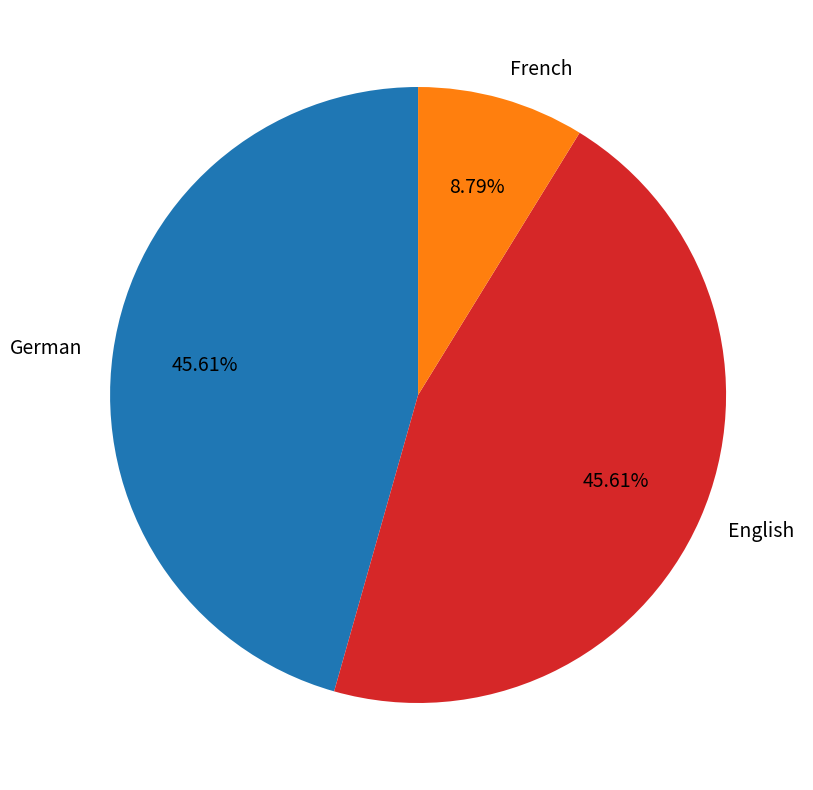

Does any single category account for the majority?

No